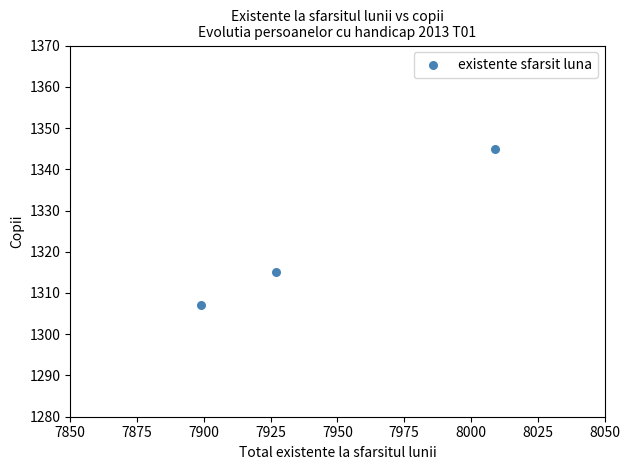

What is the range of Y values (max minus min)?

38